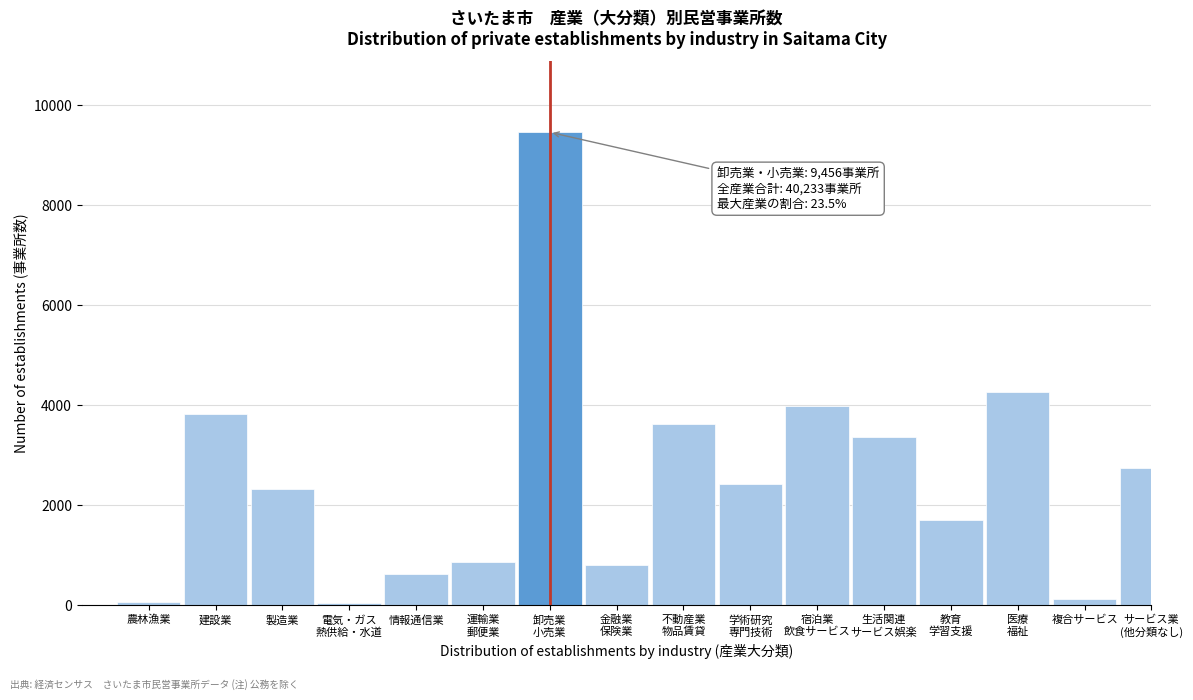

What is the maximum value shown in the chart?

9456